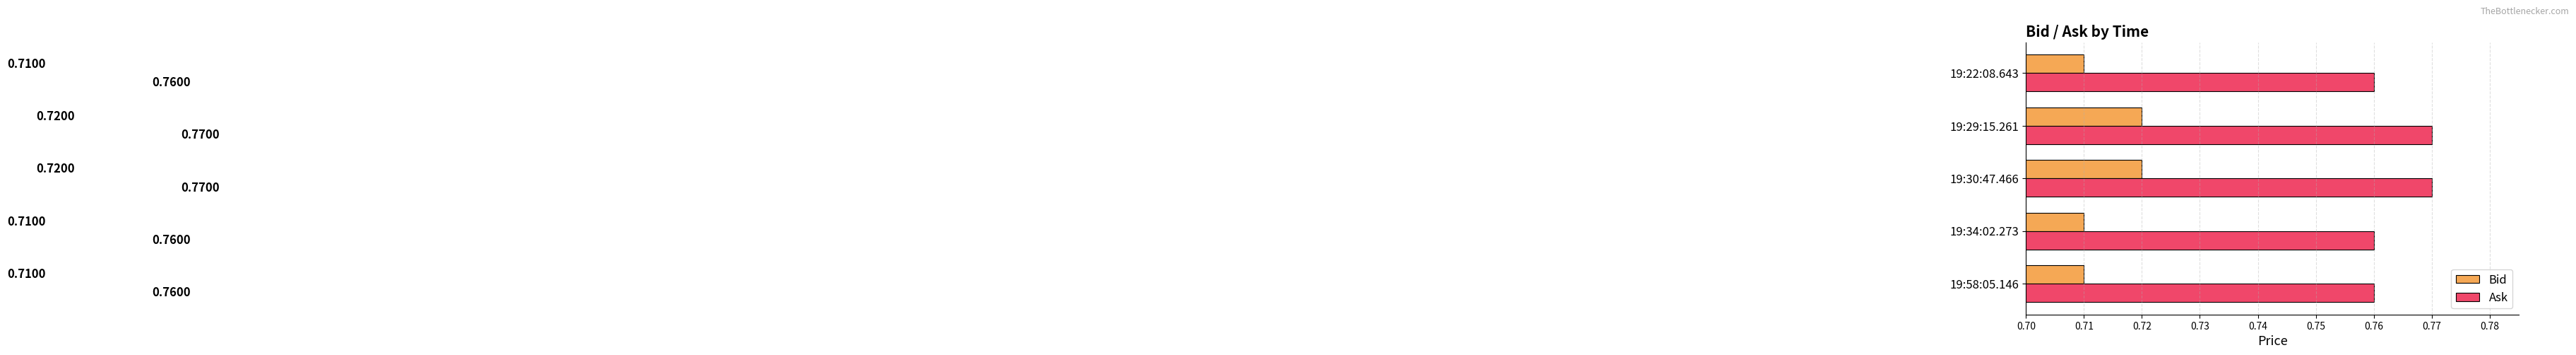

What is the sum of the Ask values at 19:34:02.273 and 19:30:47.466?

1.5